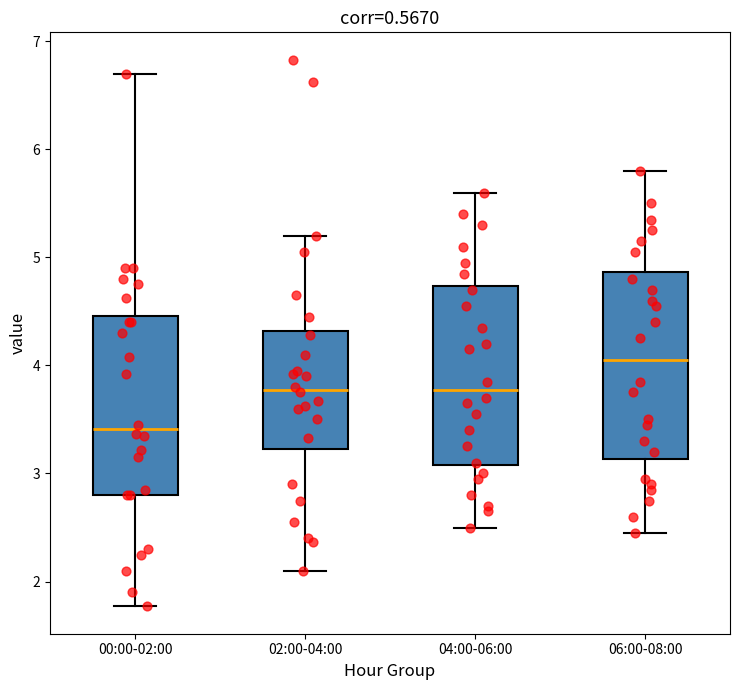

Reading left to right, read every box against the y-axis: the position of its median line, the range the box covers, and the ends of its whiskers. The values are not printed on the chart, so give them approximately, as read against the axis.

00:00-02:00: median 3.4, box 2.8 to 4.5, whiskers 1.8 to 6.7
02:00-04:00: median 3.8, box 3.2 to 4.3, whiskers 2.1 to 5.2
04:00-06:00: median 3.8, box 3.1 to 4.7, whiskers 2.5 to 5.6
06:00-08:00: median 4.1, box 3.1 to 4.9, whiskers 2.5 to 5.8